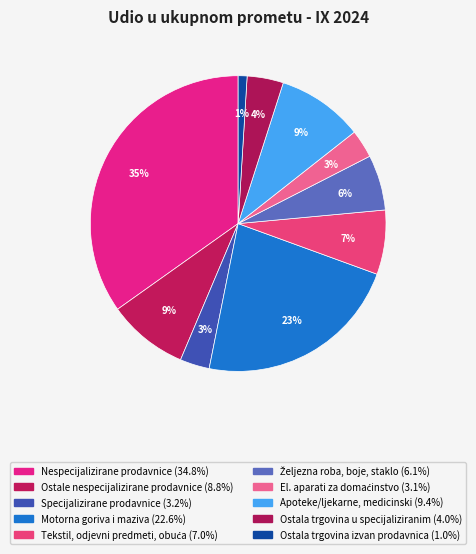

Count the number of slices in the pie.

10